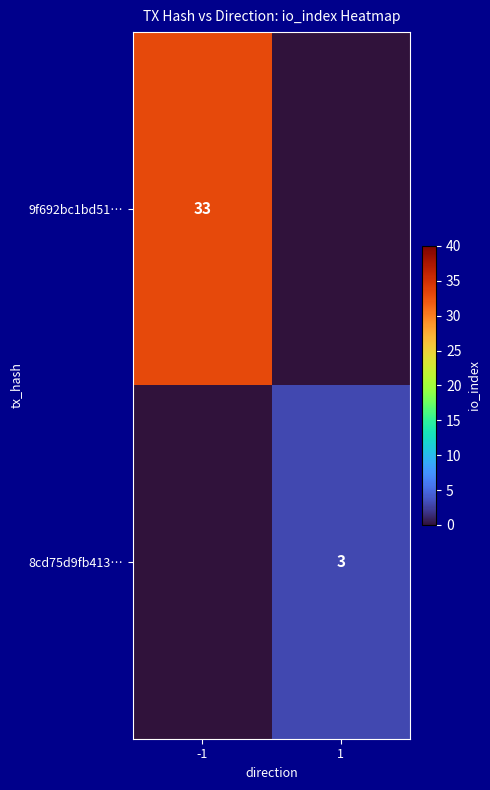

True or false: 8cd75d9fb413… has a value of 1 at 1.

False